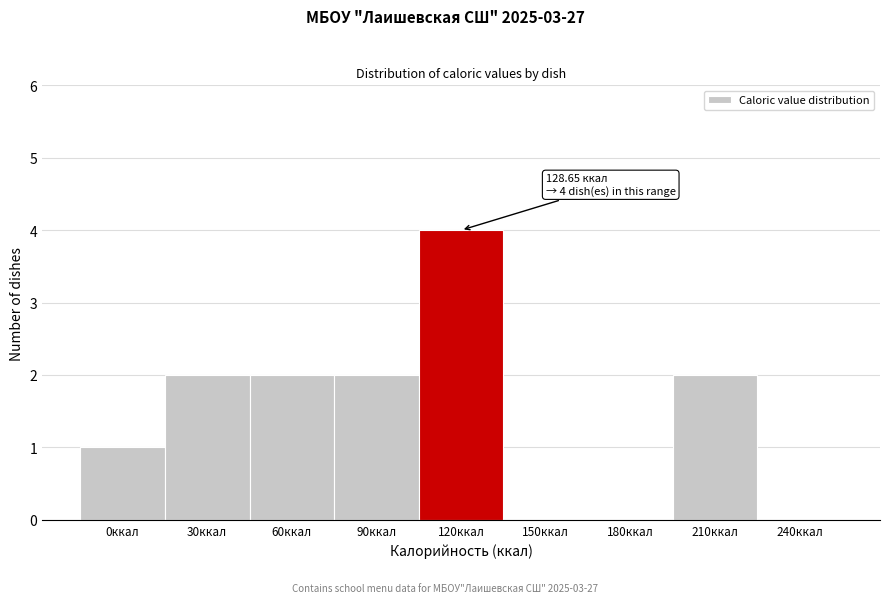

Reading left to right, what are all the values shown in this chart?

0ккал=1	30ккал=2	60ккал=2	90ккал=2	120ккал=4	150ккал=0	180ккал=0	210ккал=2	240ккал=0